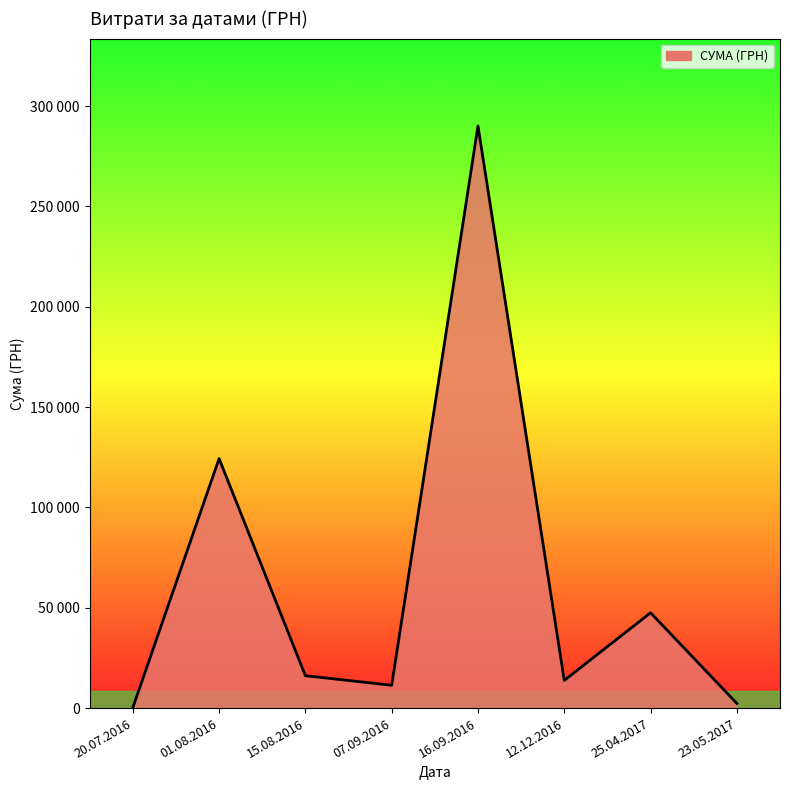

Where does the data first go above 16142?

01.08.2016